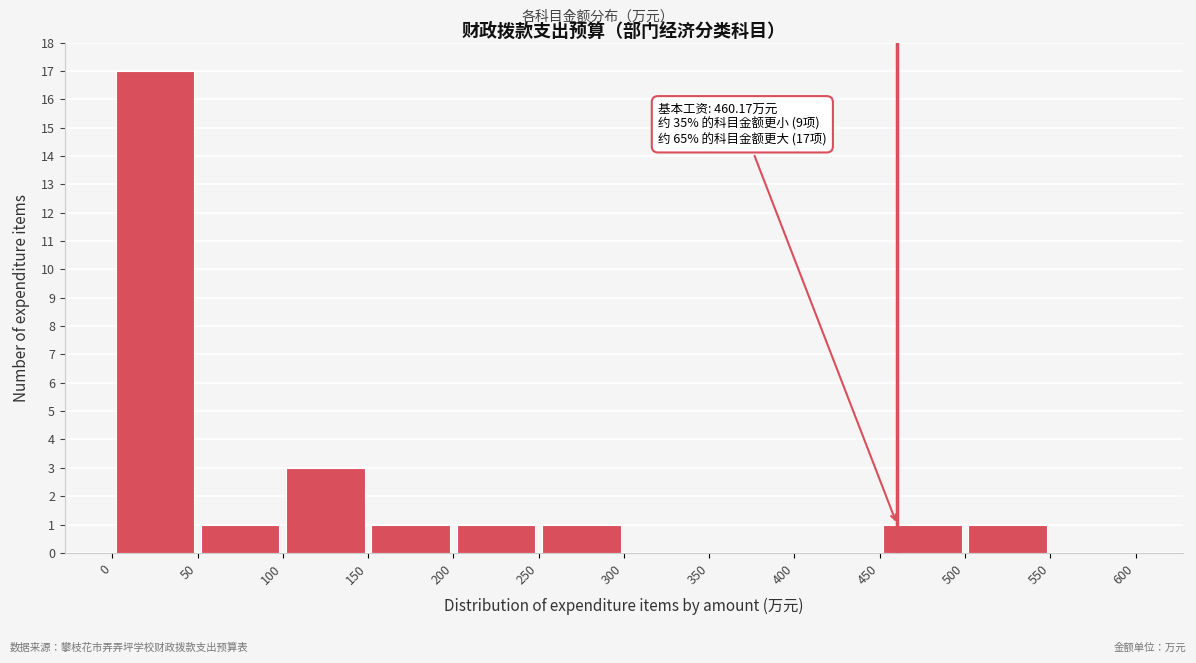

Which range on the x-axis has the tallest bar?

0 to 50